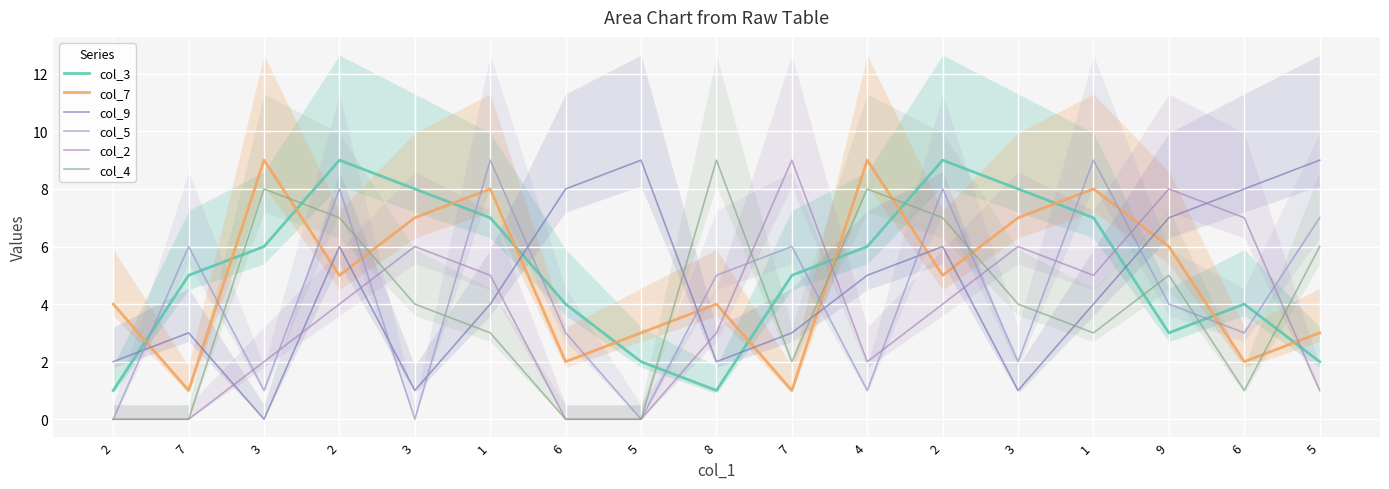

Rank the series at 3 from lowest to highest value.

col_9, col_5, col_2, col_3, col_4, col_7